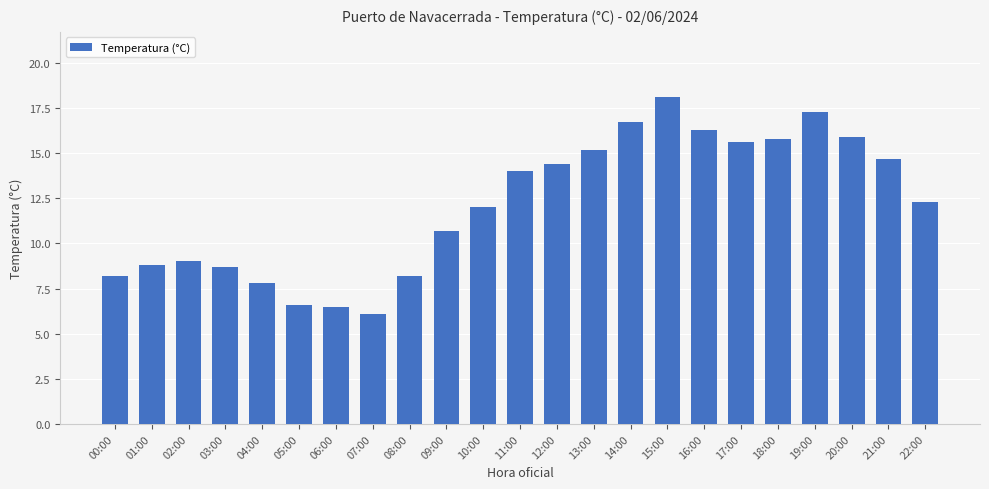

Reading right to left, transcribe all the data shown in this chart.

12.3	14.7	15.9	17.3	15.8	15.6	16.3	18.1	16.7	15.2	14.4	14.0	12.0	10.7	8.2	6.1	6.5	6.6	7.8	8.7	9.0	8.8	8.2